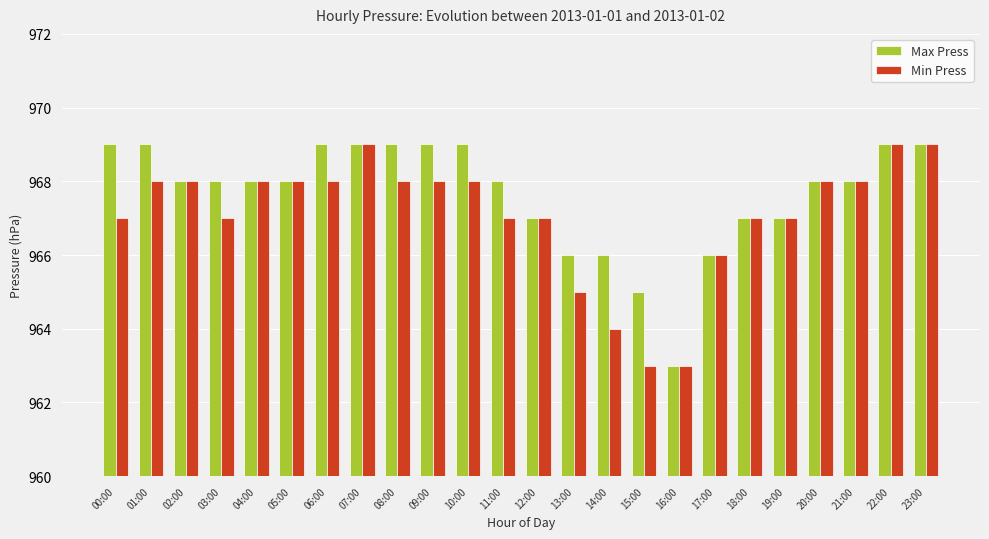

List the series in order of their overall mean, highest first.

Max Press, Min Press